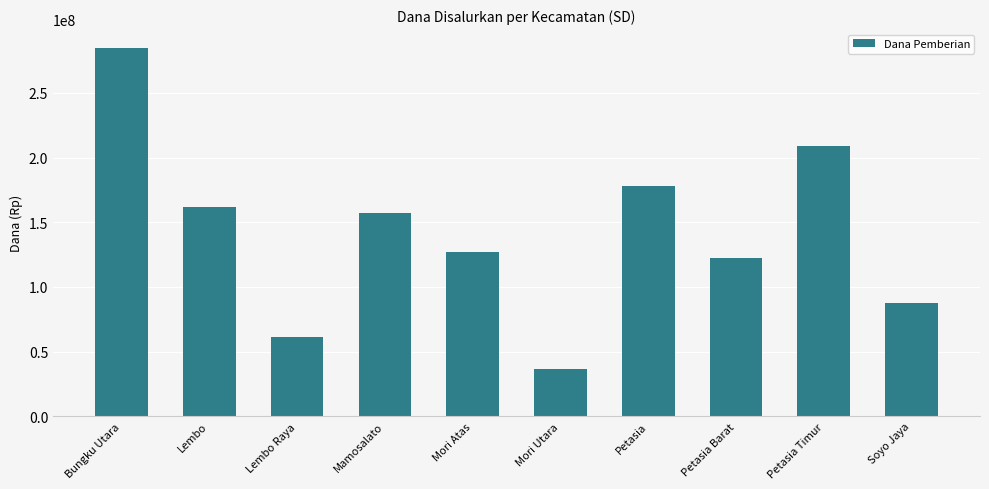

What is the approximate value at Lembo Raya, to the nearest 50?

61650000